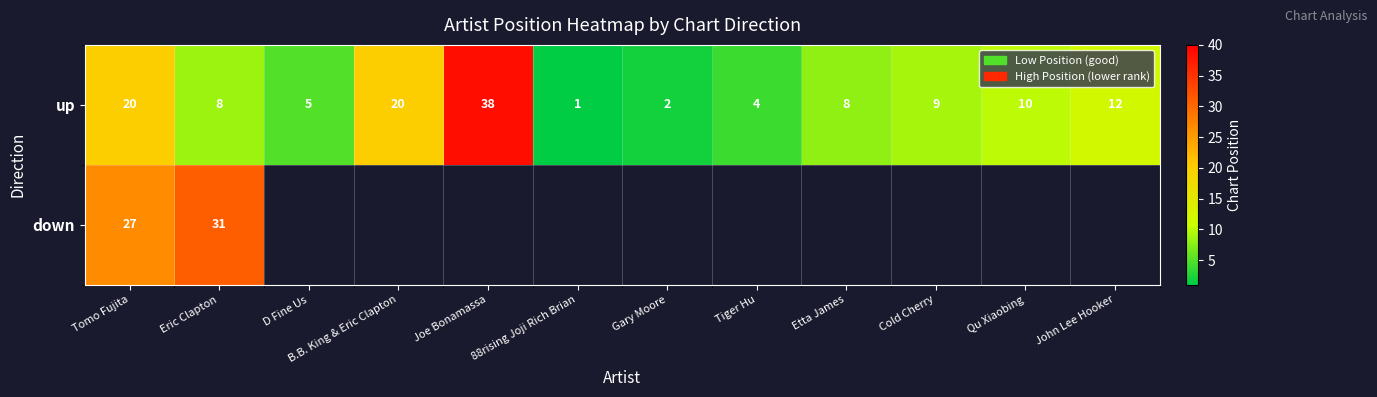

Is it true that up equals 26 at Joe Bonamassa?

False